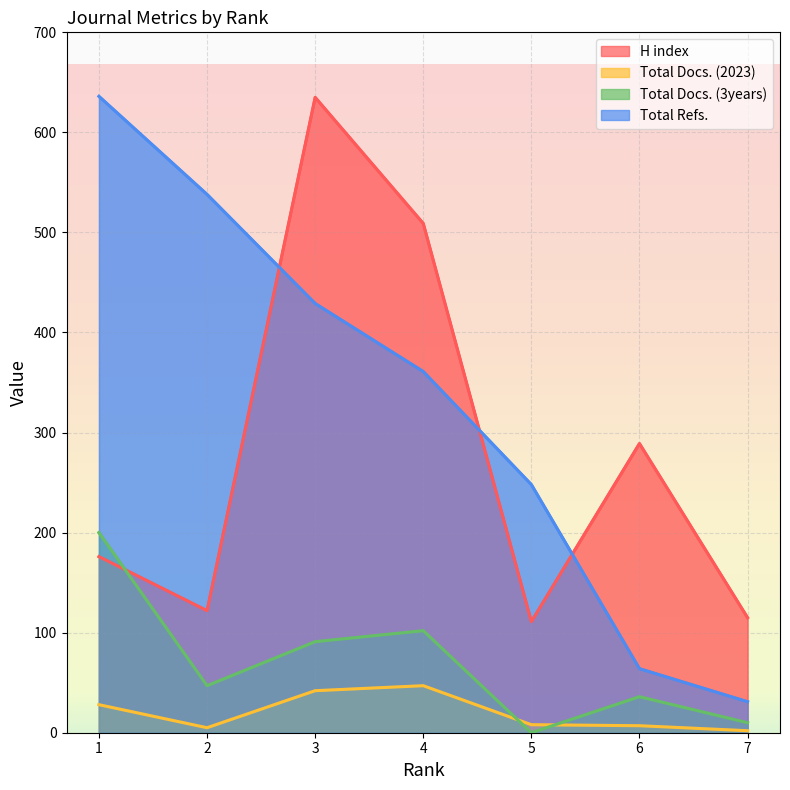

What is the total value across all series at 5?

367